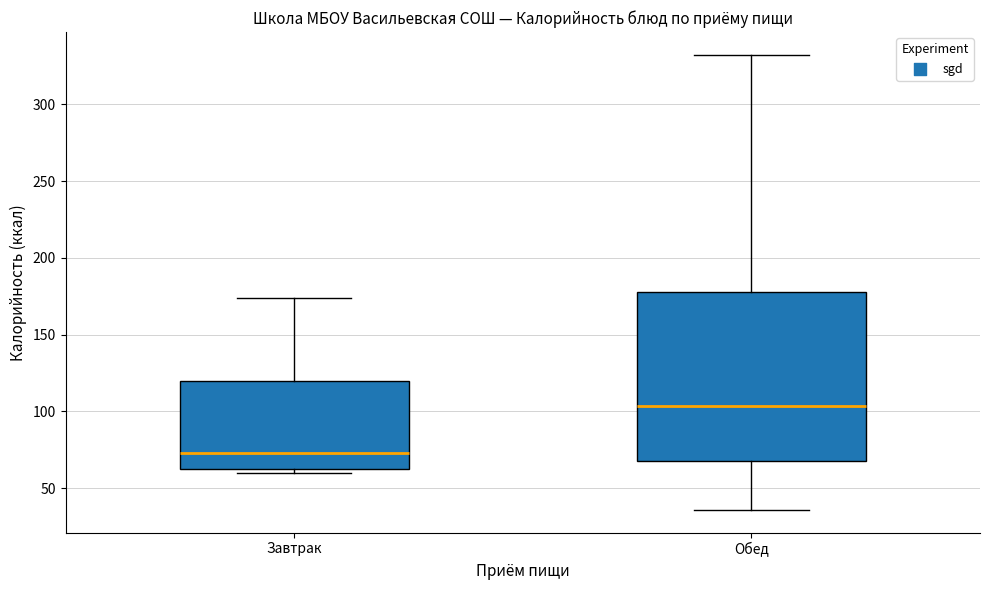

Reading left to right, transcribe this box plot: for each box, give where its median line is, the range the box spans, and where its two whiskers end, as read against the y-axis. The values are not printed on the chart, so give them approximately, as read against the axis.

Завтрак: median 75, box 60 to 120, whiskers 60 (just below the box's lower edge) to 175
Обед: median 105, box 70 to 180, whiskers 35 to 330